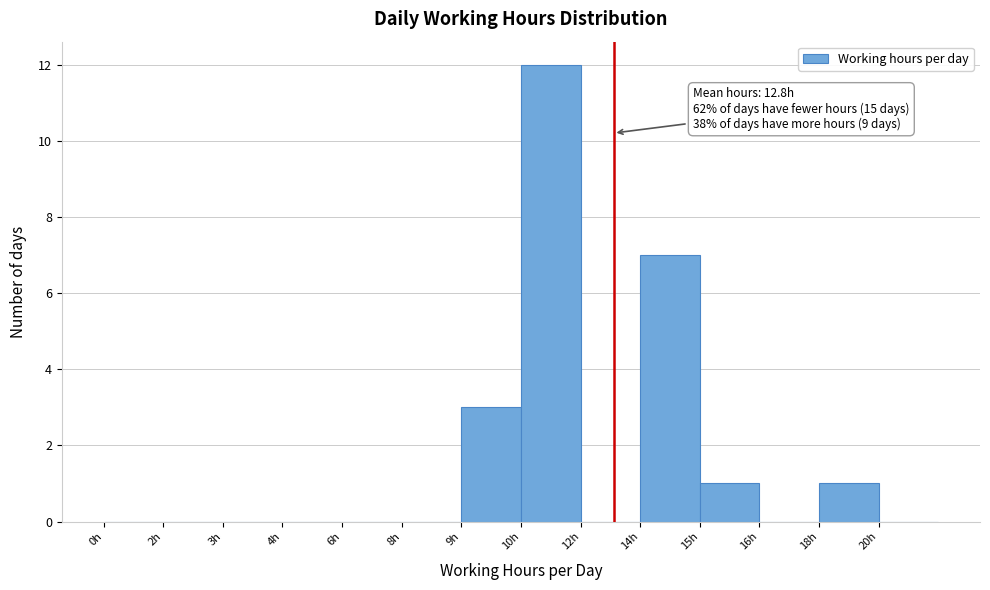

Reading right to left, list all the values displayed in this chart.

20h=0	18h=1	16h=0	15h=1	14h=7	12h=0	10h=12	9h=3	8h=0	6h=0	4h=0	3h=0	2h=0	0h=0